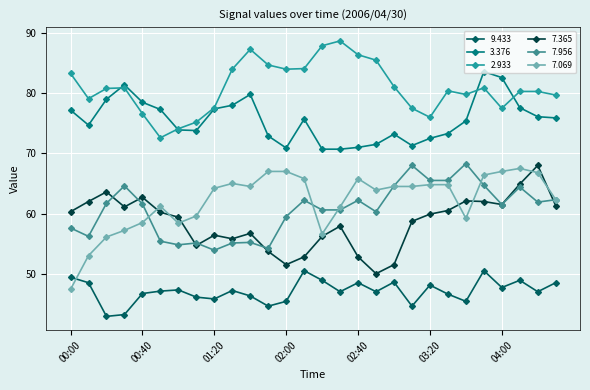

How many distinct data groups are displayed?

6